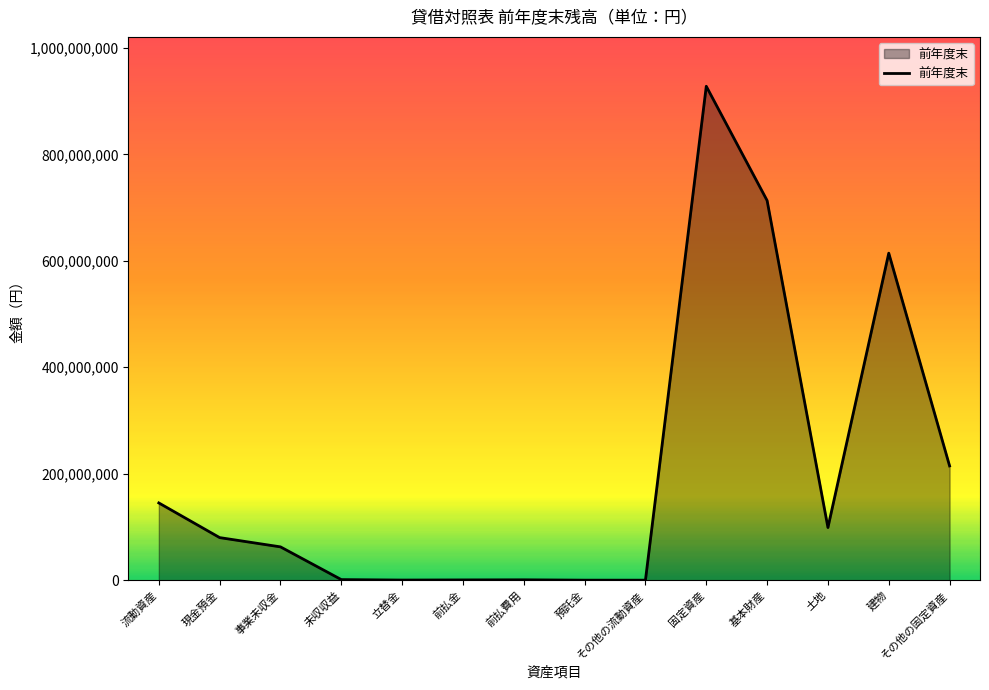

Which category has the highest value across all series?

固定資産